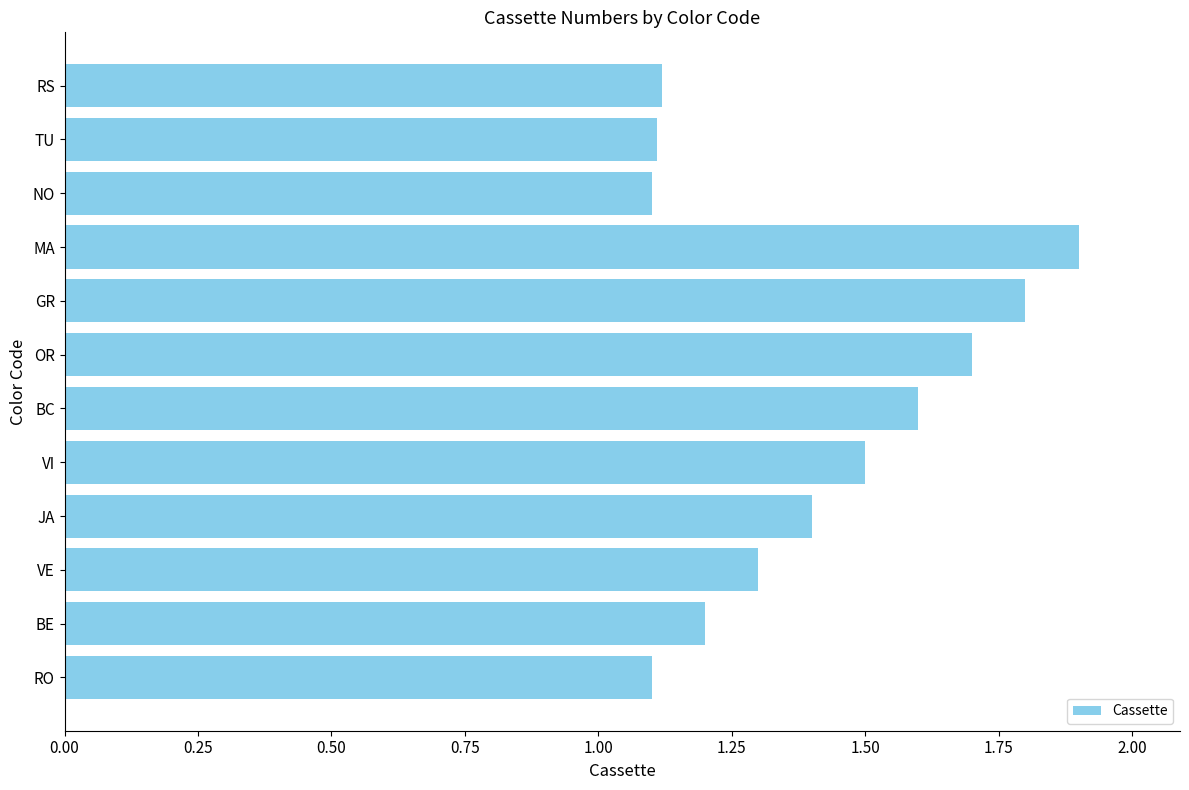

Which category has the highest value across all series?

MA